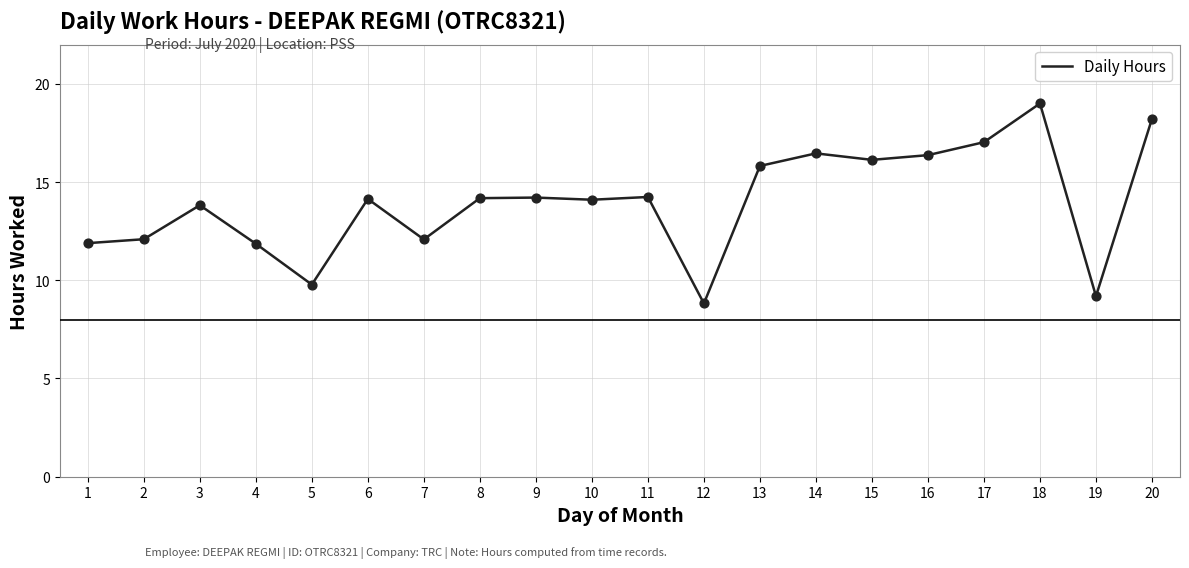

Which has a higher value, 1 or 13?

13